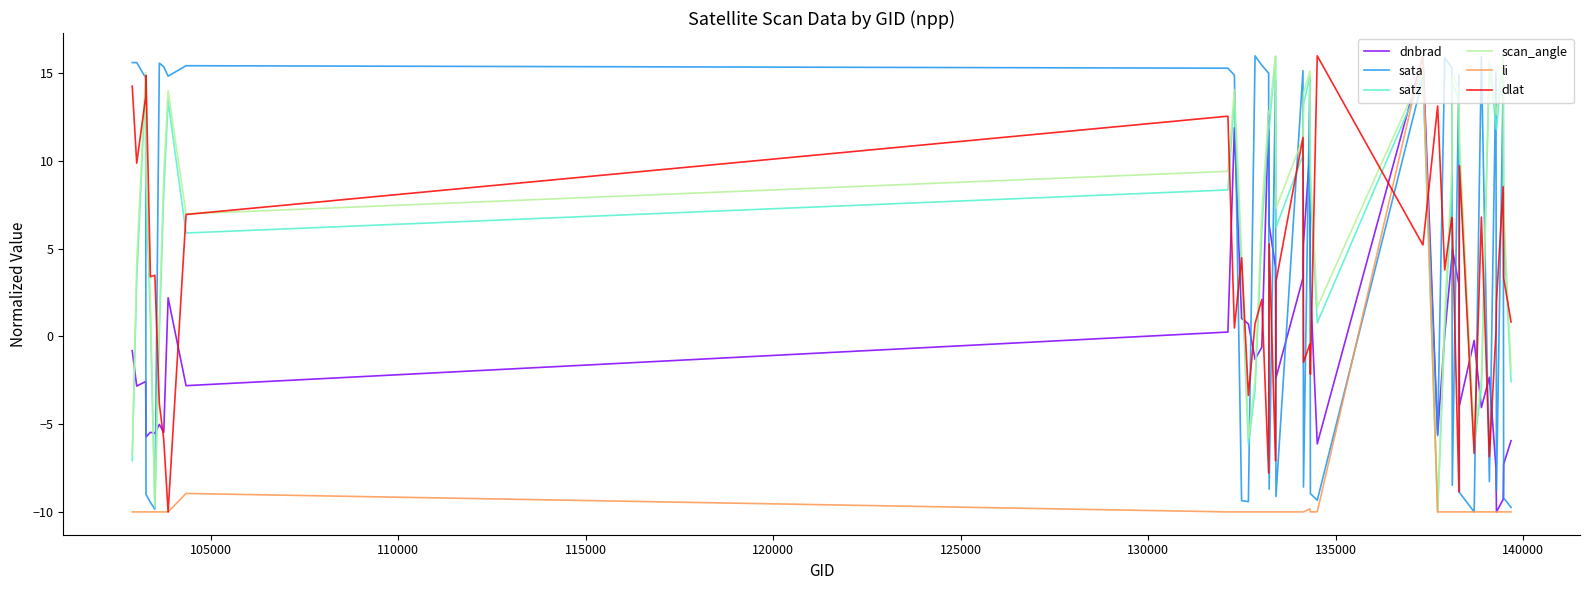

What is the maximum value for dnbrad?

16.0